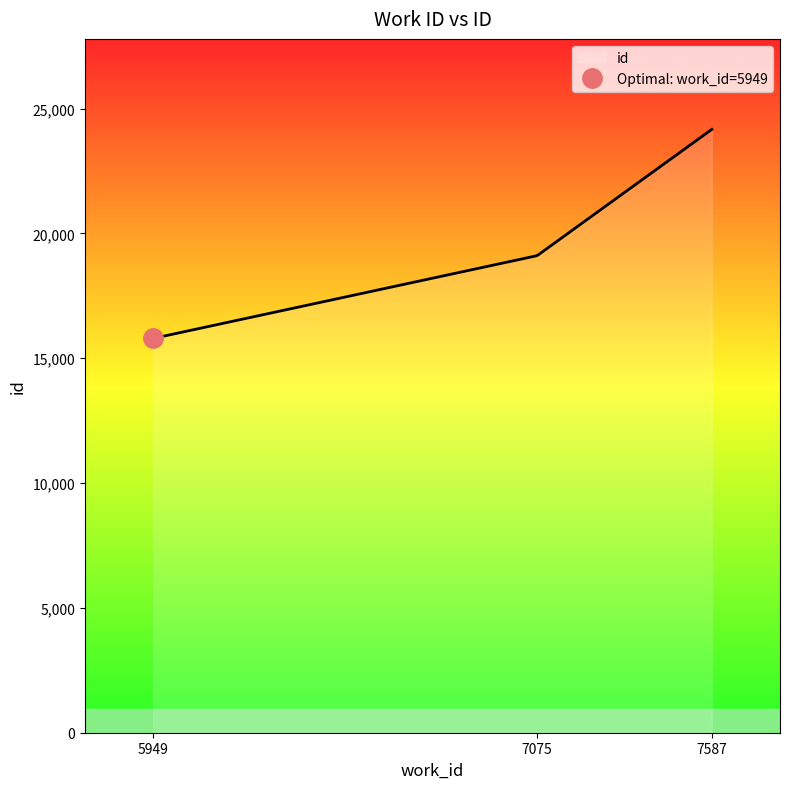

How many data points are less than 19108?

1